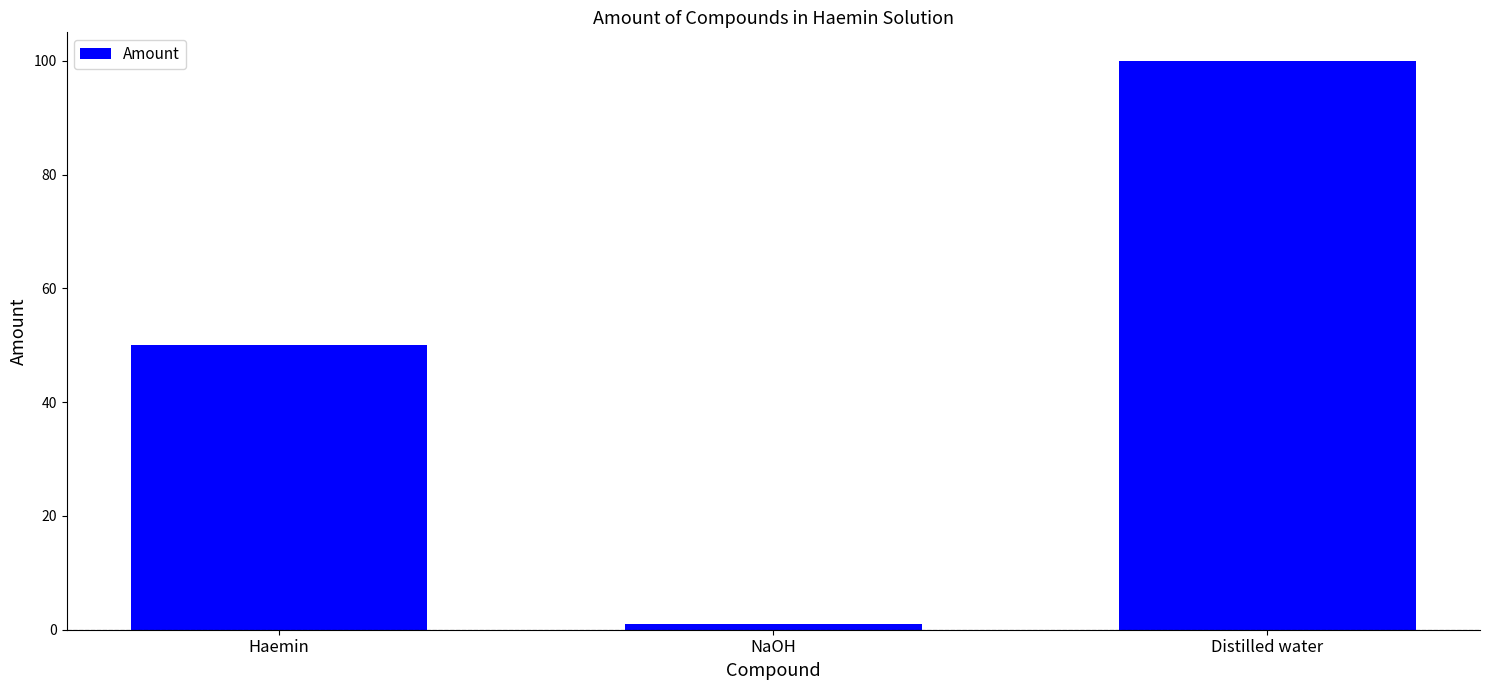

The chart shows a value of 50 at Haemin. True or false?

True